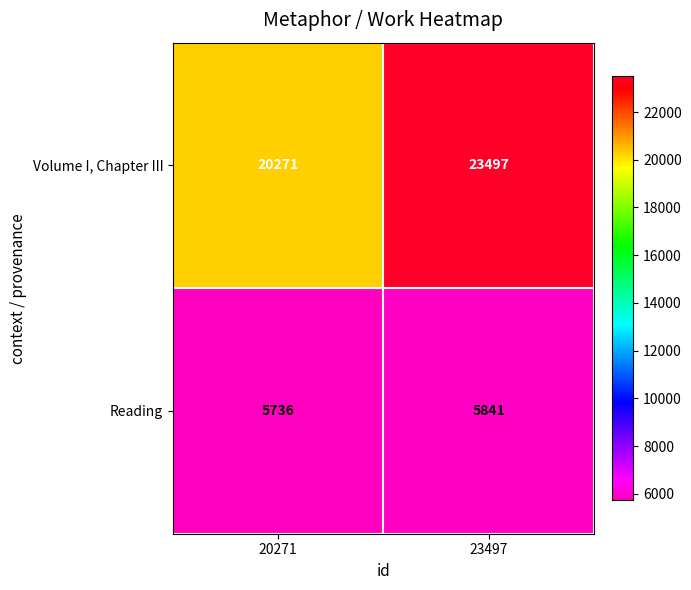

At which category is the sum across all series the highest?

23497